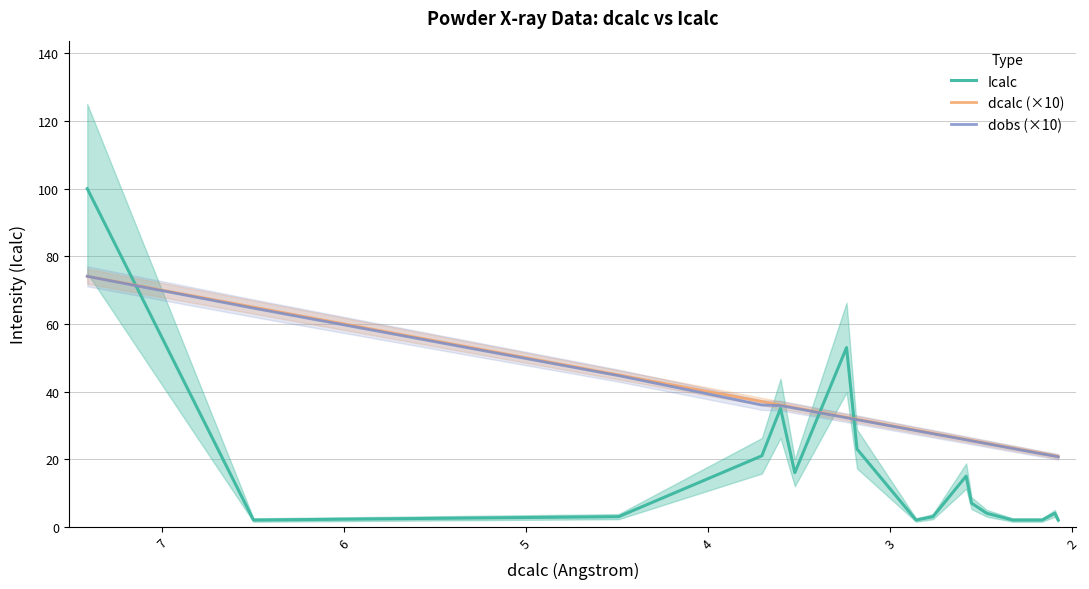

Does the chart have visible grid lines?

Yes